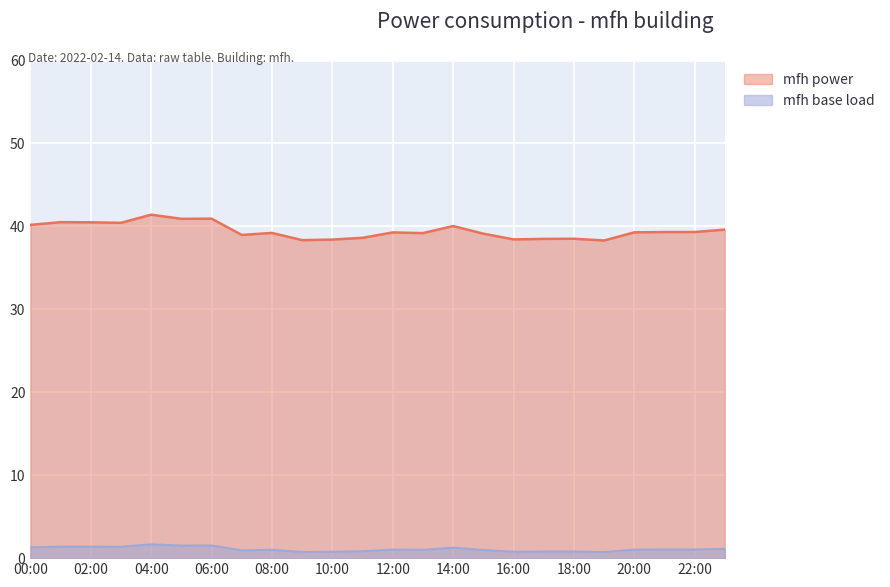

Reading right to left, what are all the values shown in this chart?

mfh power: 23:00=39.6	22:00=39.3	21:00=39.3	20:00=39.3	19:00=38.3	18:00=38.5	17:00=38.5	16:00=38.4	15:00=39.1	14:00=40.0	13:00=39.2	12:00=39.3	11:00=38.6	10:00=38.4	09:00=38.3	08:00=39.2	07:00=39.0	06:00=40.9	05:00=40.9	04:00=41.4	03:00=40.4	02:00=40.5	01:00=40.5	00:00=40.2
mfh peak: 23:00=1.1	22:00=1.0	21:00=1.0	20:00=1.0	19:00=0.7	18:00=0.8	17:00=0.8	16:00=0.8	15:00=1.0	14:00=1.3	13:00=1.0	12:00=1.0	11:00=0.8	10:00=0.8	09:00=0.8	08:00=1.0	07:00=0.9	06:00=1.5	05:00=1.5	04:00=1.7	03:00=1.4	02:00=1.4	01:00=1.4	00:00=1.3